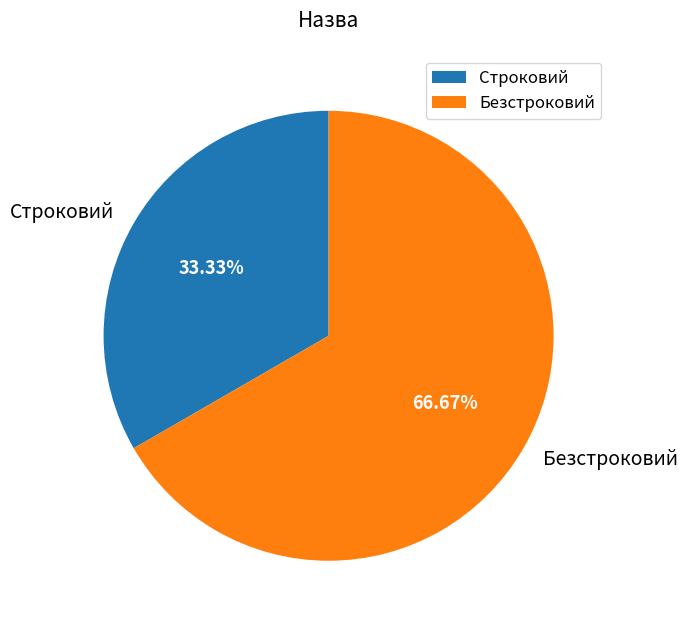

True or false: Строковий accounts for 33% of the total.

True